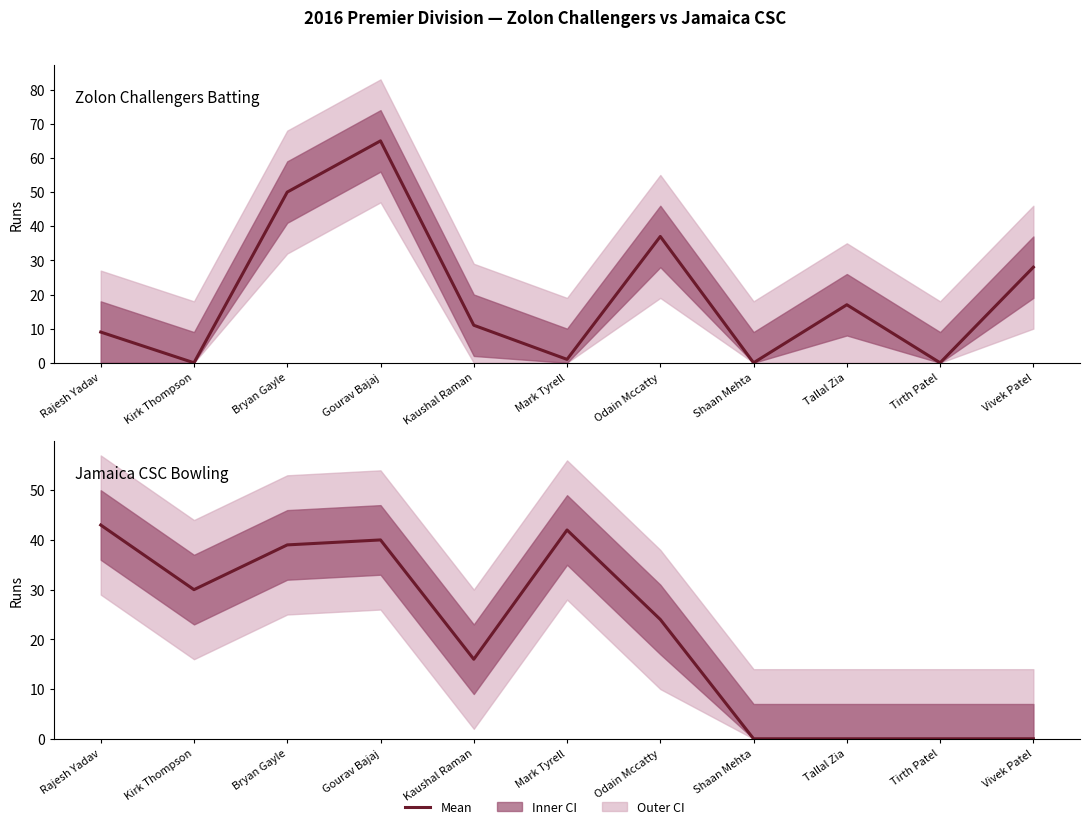

Is this an area chart (filled region under the line)?

No